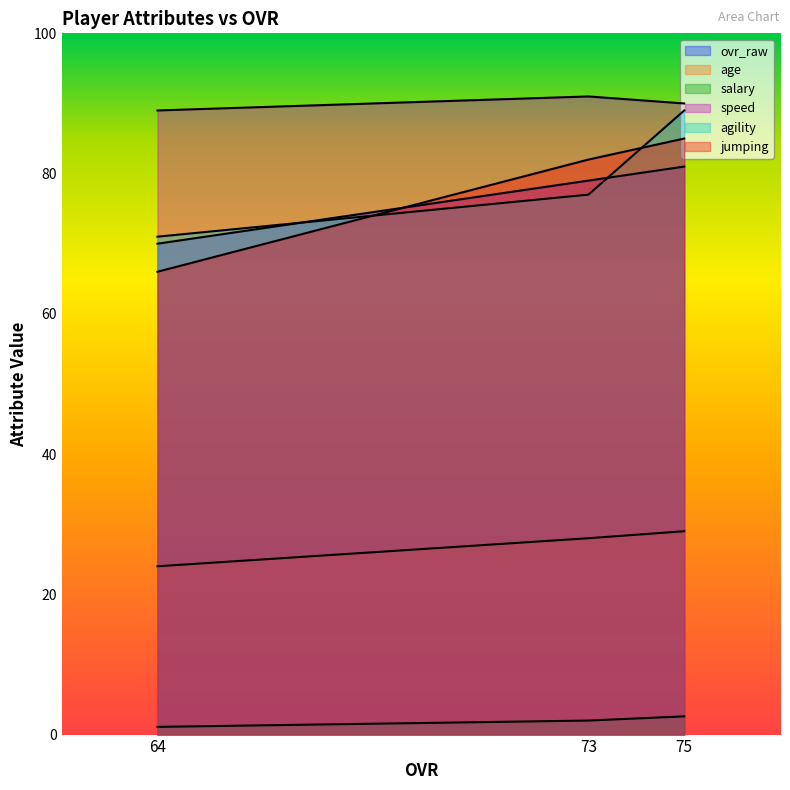

True or false: speed has a value of 89.0 at 64.

True